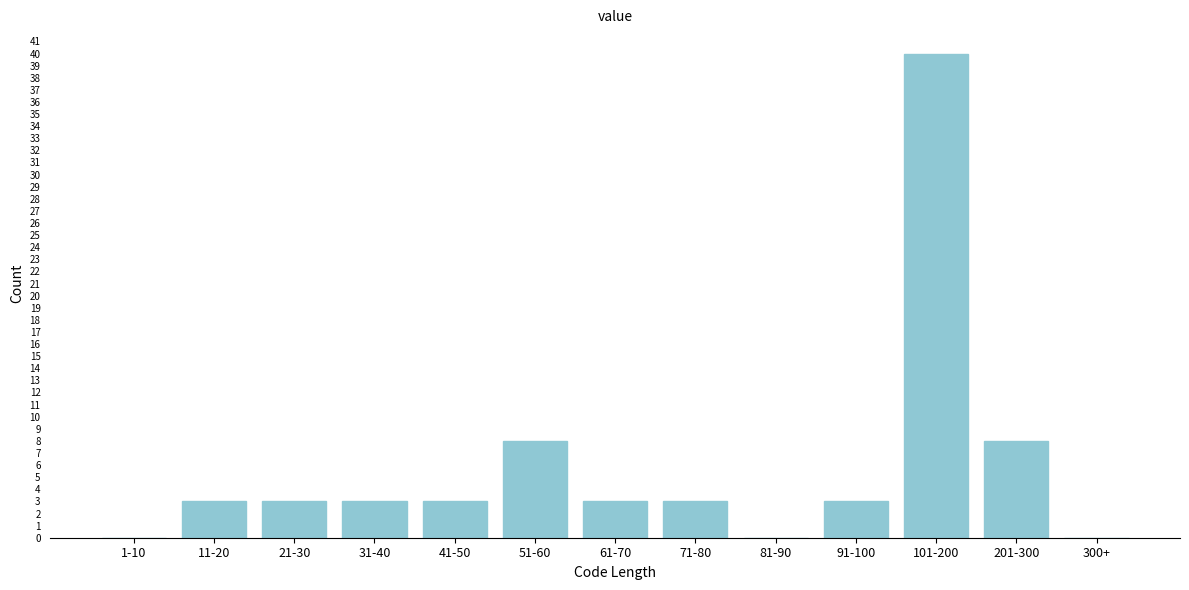

Reading left to right, extract all data points from this chart.

1-10=0	11-20=3	21-30=3	31-40=3	41-50=3	51-60=8	61-70=3	71-80=3	81-90=0	91-100=3	101-200=40	201-300=8	300+=0